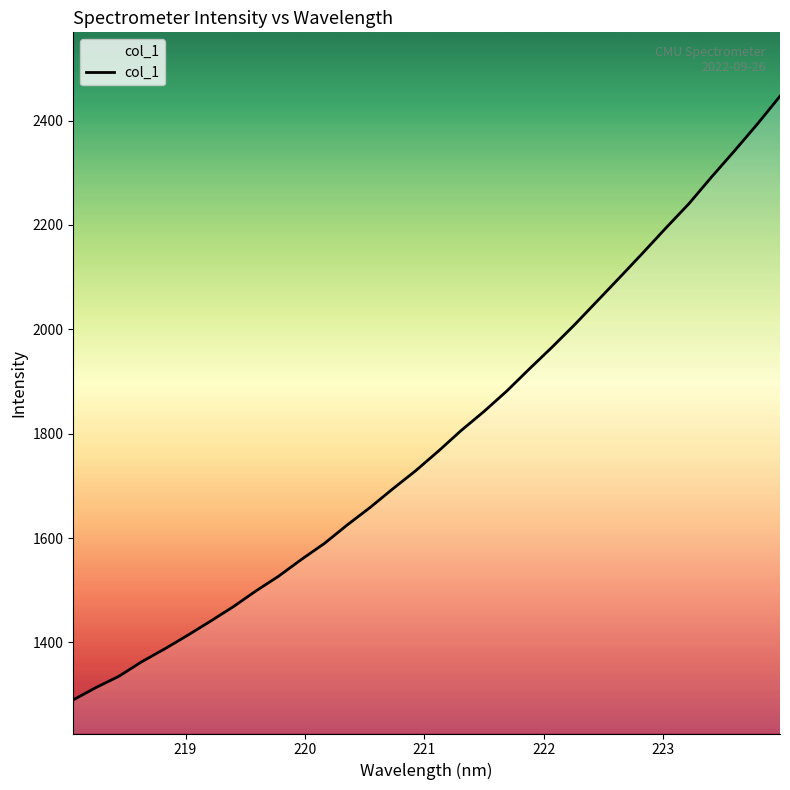

What is the smallest value displayed?

1289.9